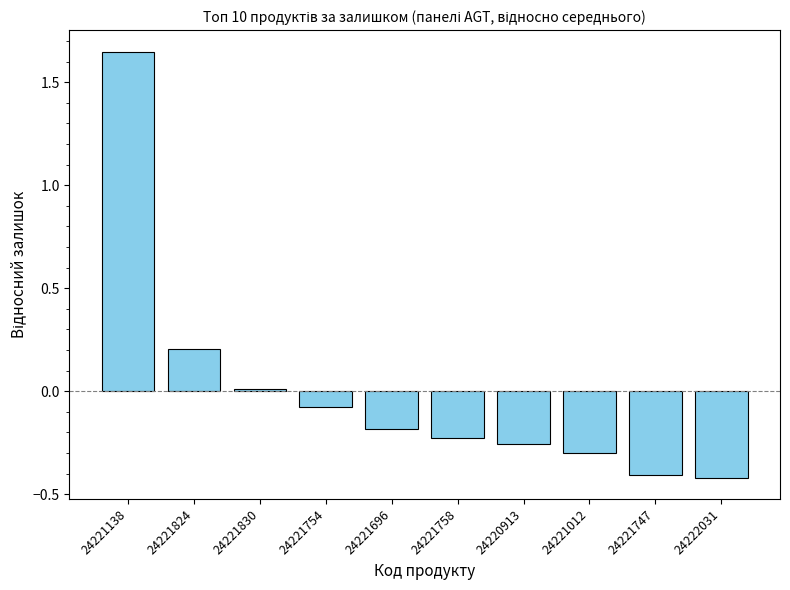

What is the smallest value displayed?

-0.4